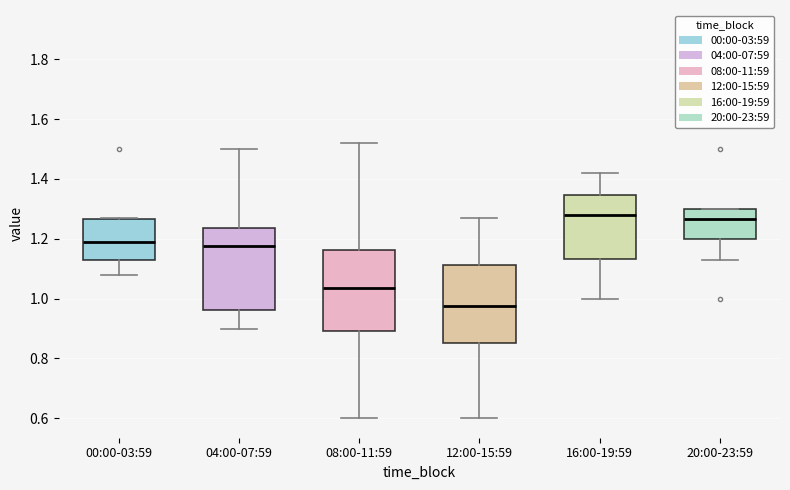

Where is the upper edge of the box for 12:00-15:59 on the y-axis? The values are not printed on the chart, so give them approximately, as read against the axis.

1.12